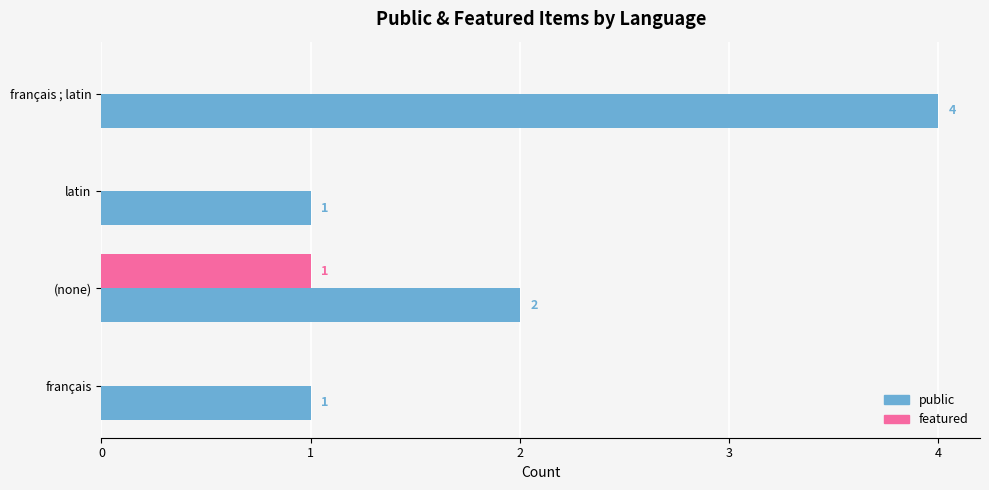

Count the number of categories in the chart.

4